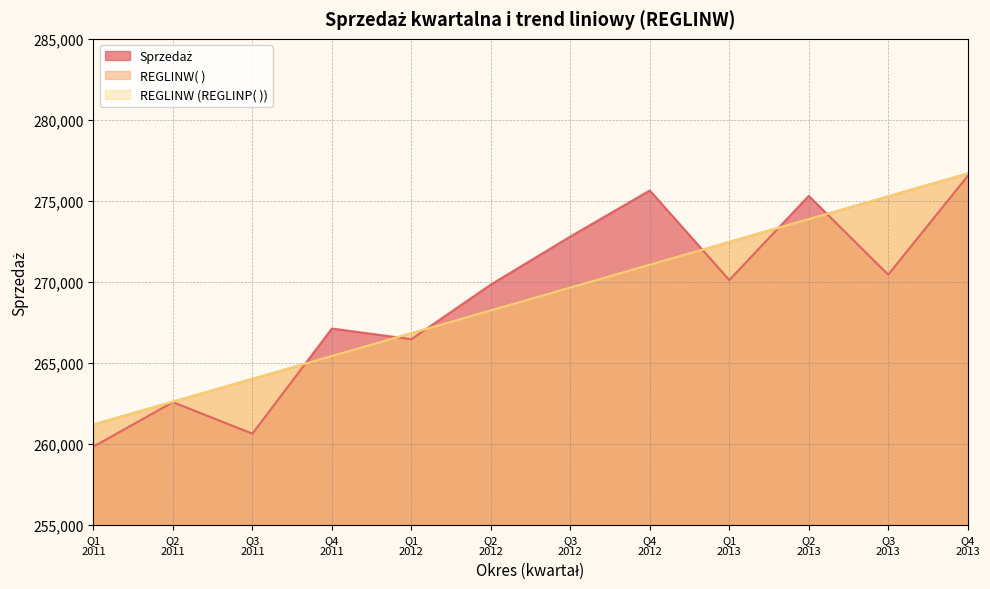

Count the number of data series in this chart.

3